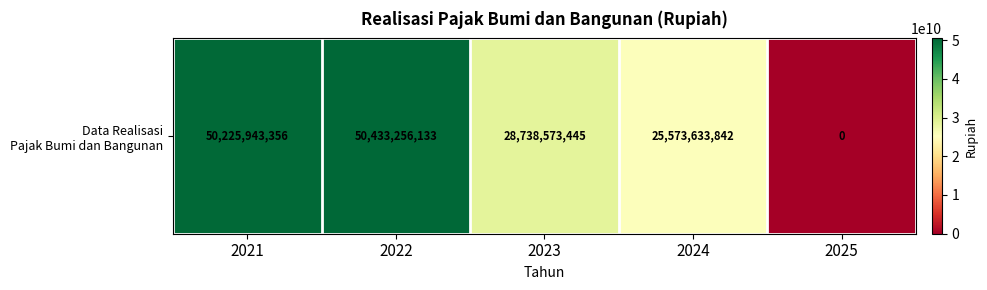

At which category does the chart reach its minimum across all series?

2025